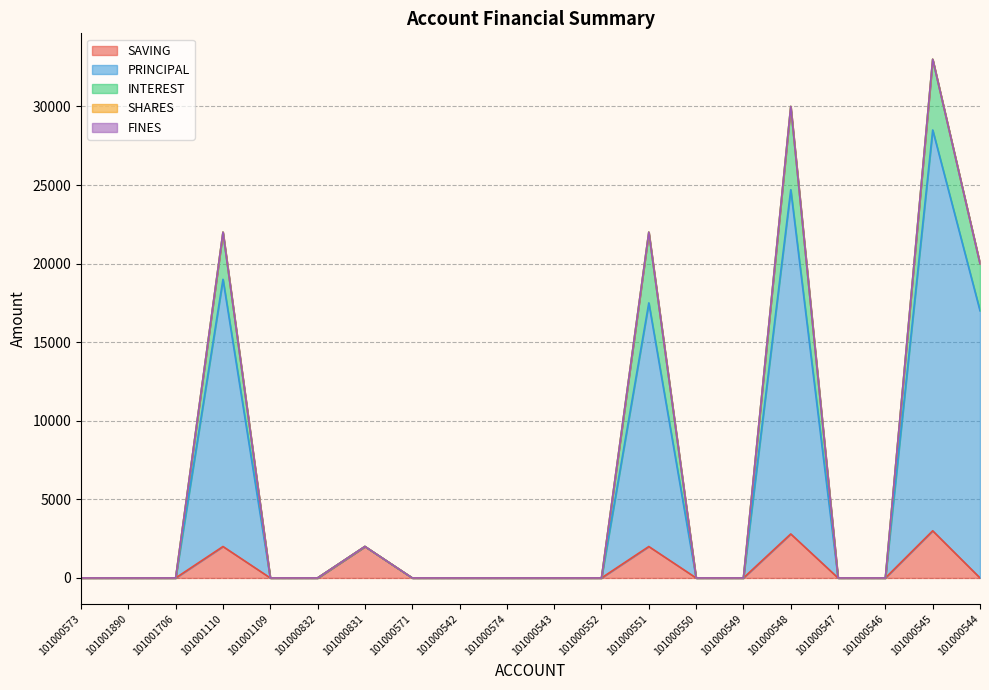

What is the label of the 5th point from the right?

101000548